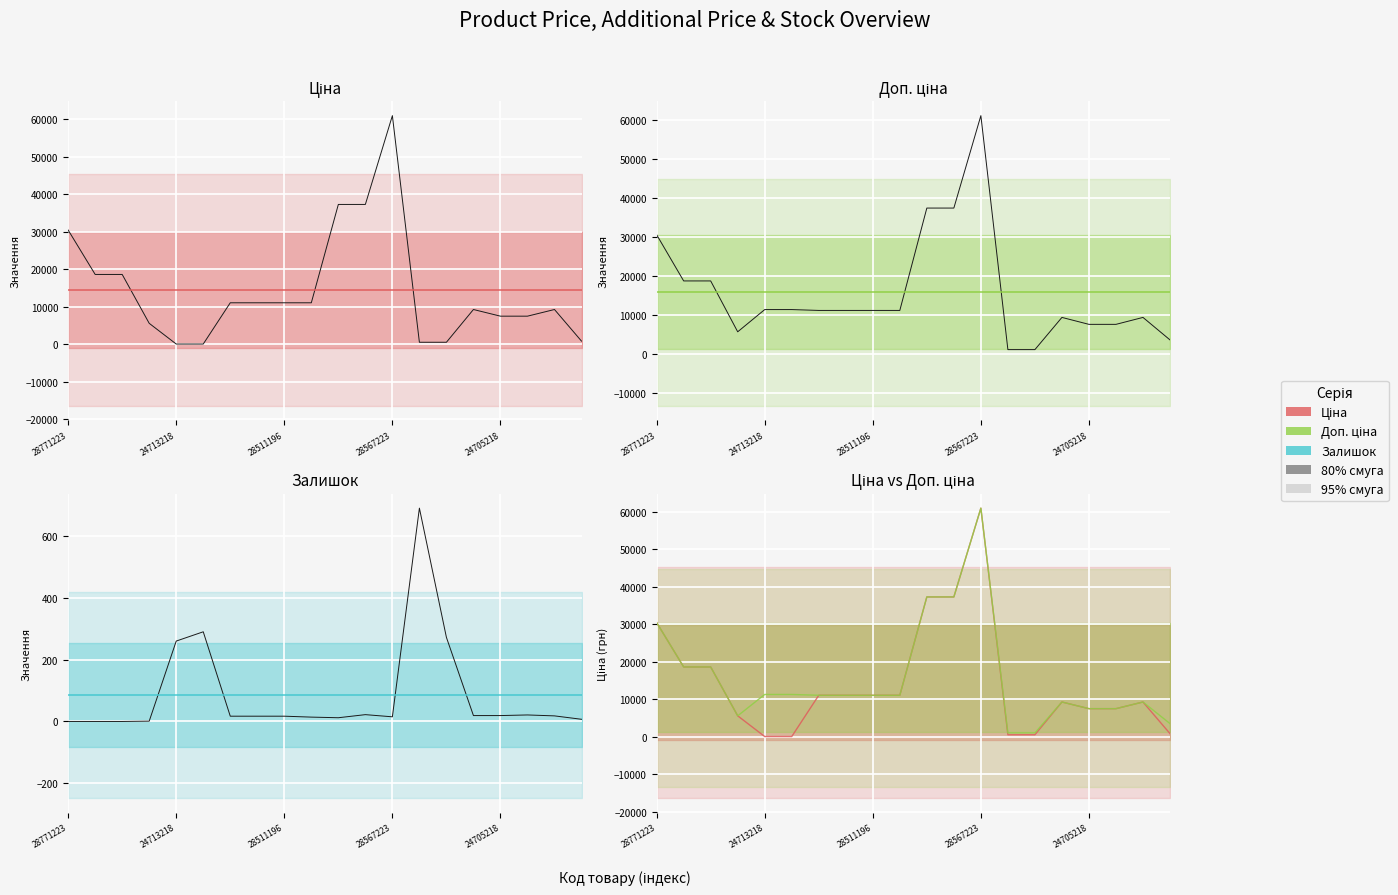

In Доп. ціна, how many points are lower than both neighbors (excluding endpoints)?

1